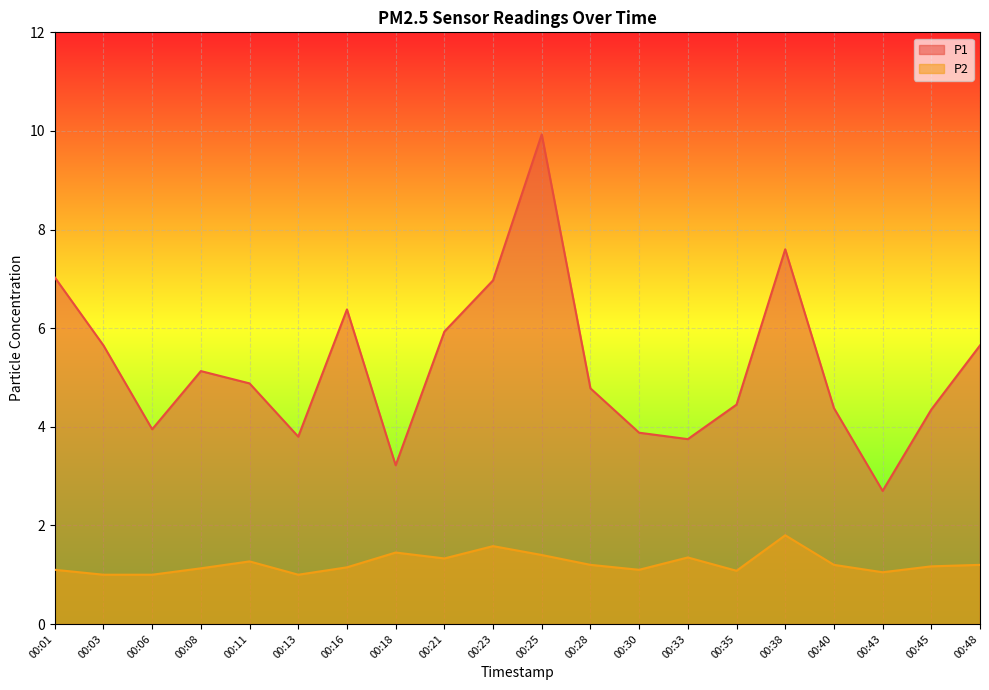

How many lines are shown in the chart?

2